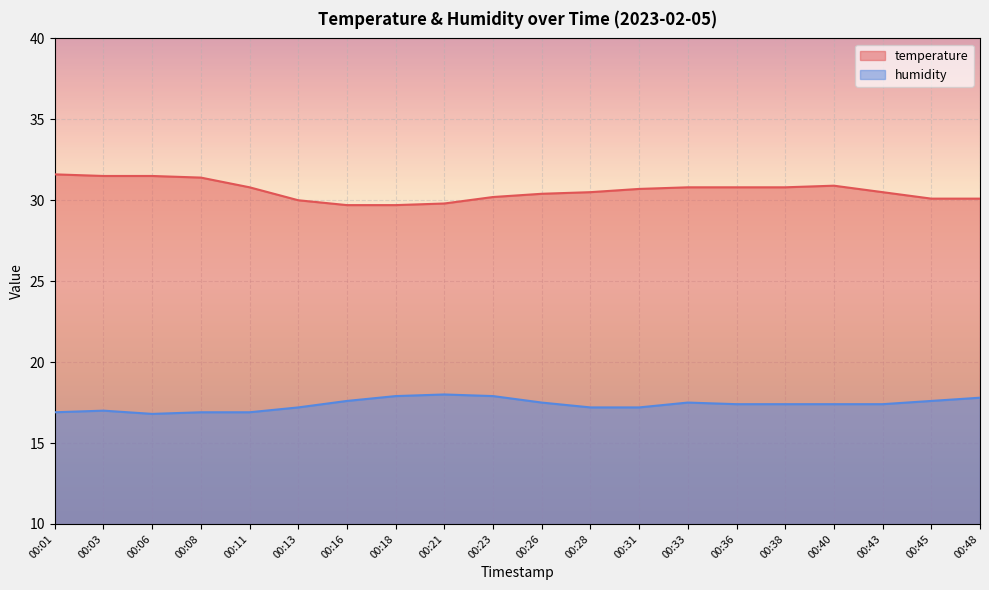

How many lines are shown in the chart?

2